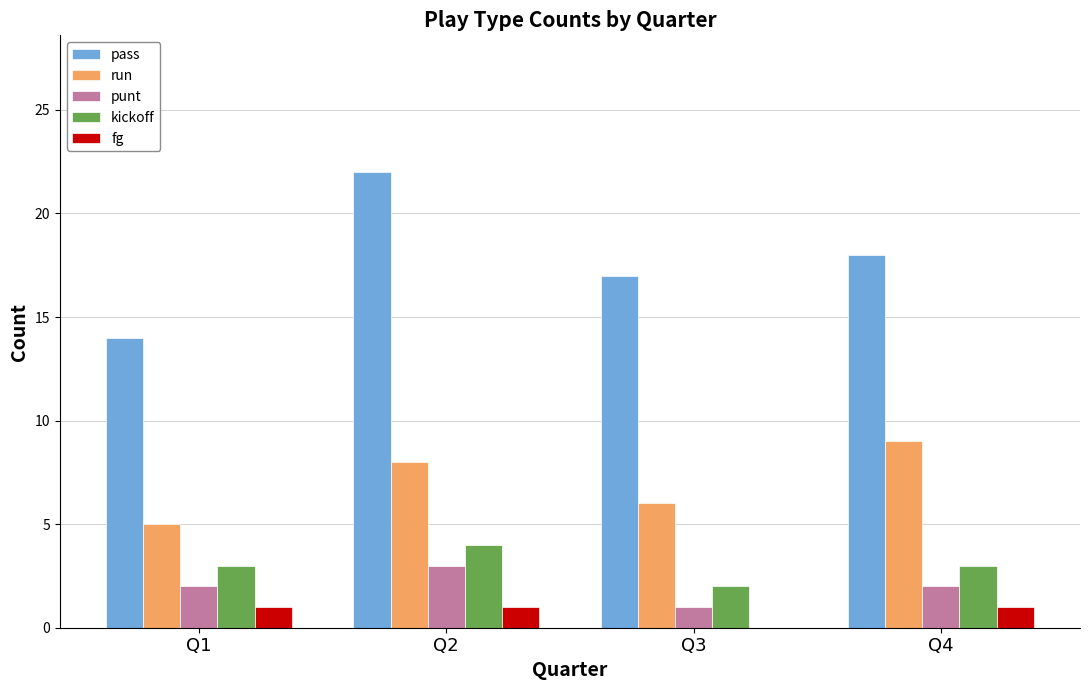

The value of punt at Q2 is 2. True or false?

False